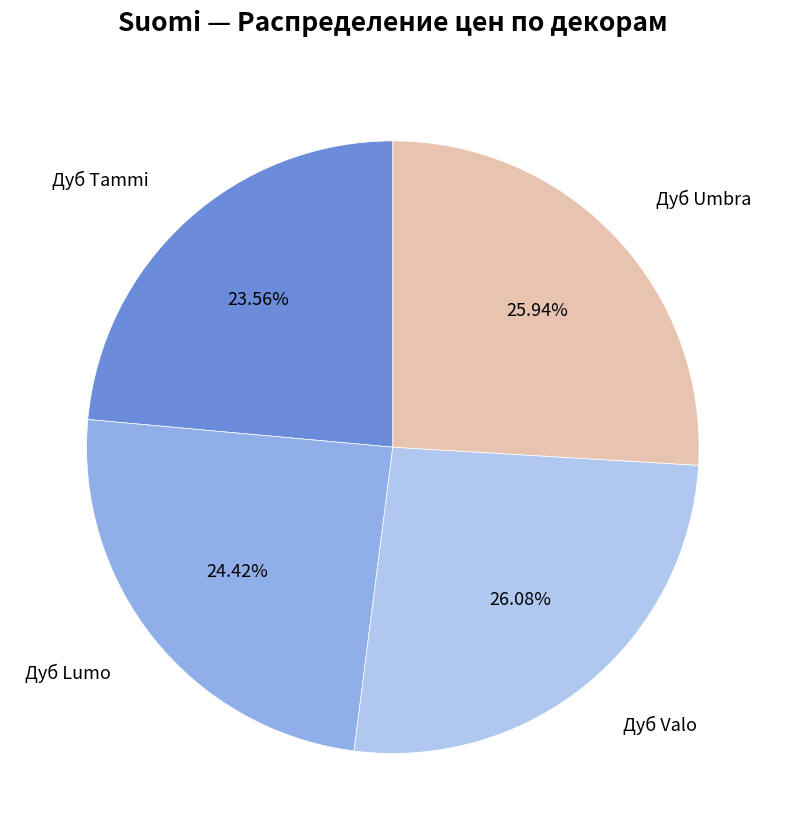

Is there a majority slice in this chart?

No